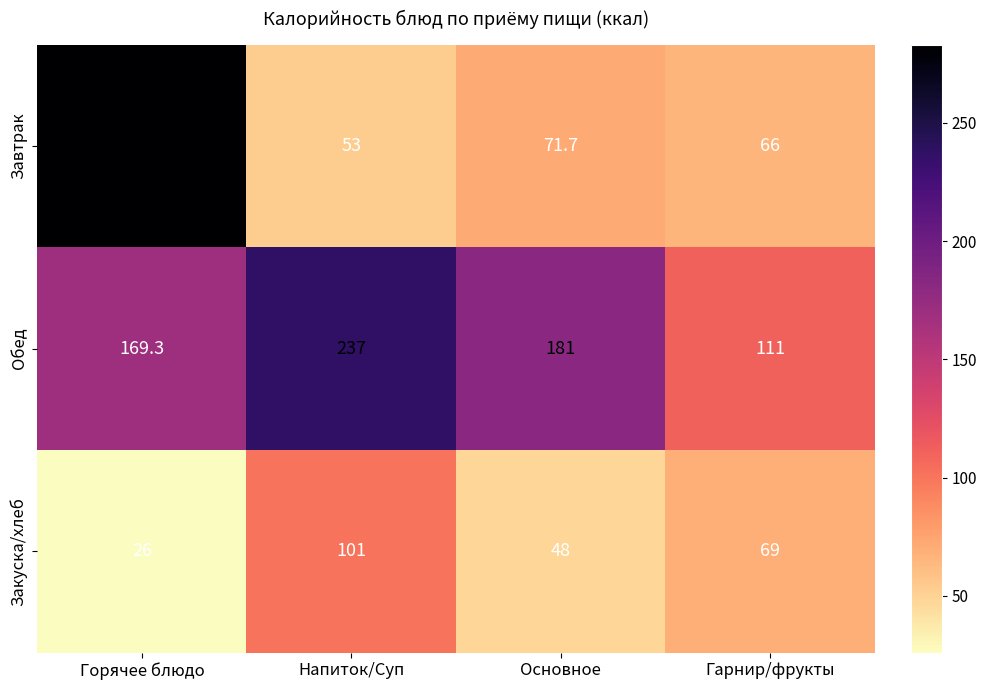

What is the difference between the highest and lowest values at Основное?

133.0